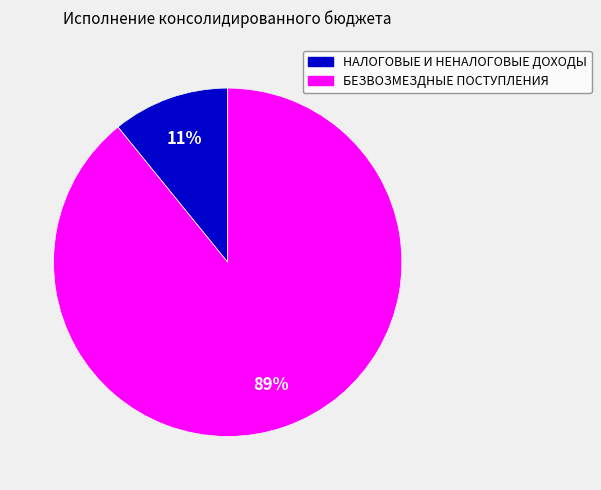

Which slice is the largest?

БЕЗВОЗМЕЗДНЫЕ ПОСТУПЛЕНИЯ